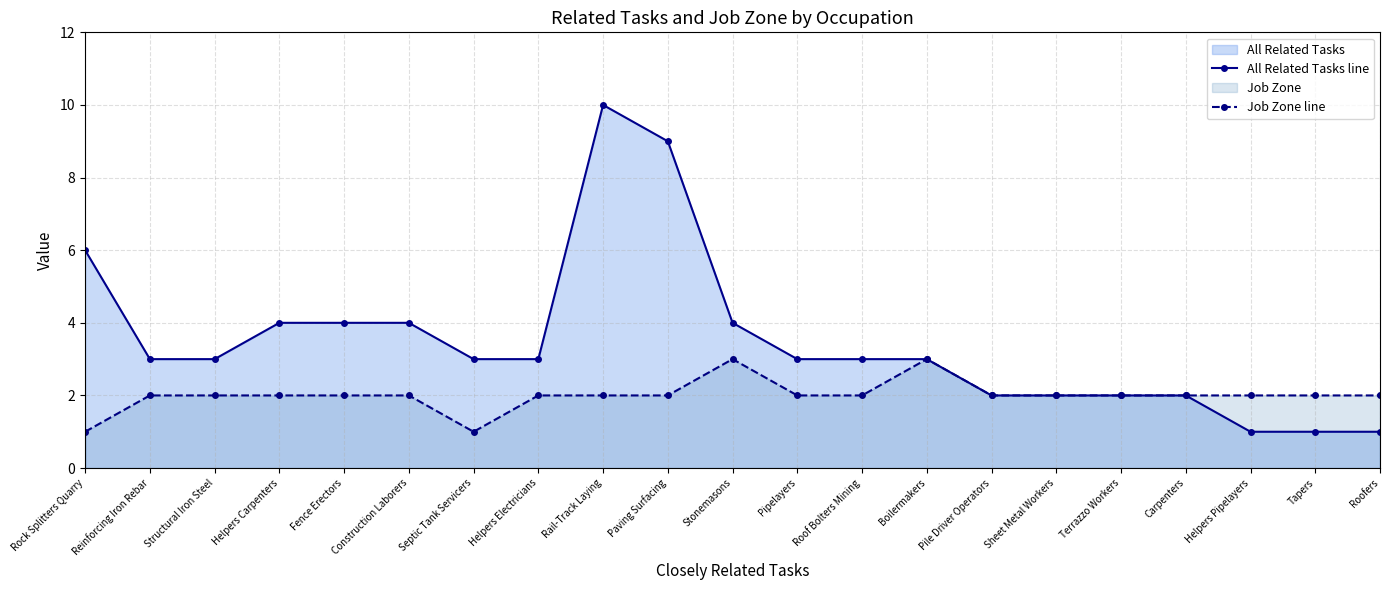

Rank the series at Helpers Pipelayers from lowest to highest value.

All Related Tasks line, Job Zone line